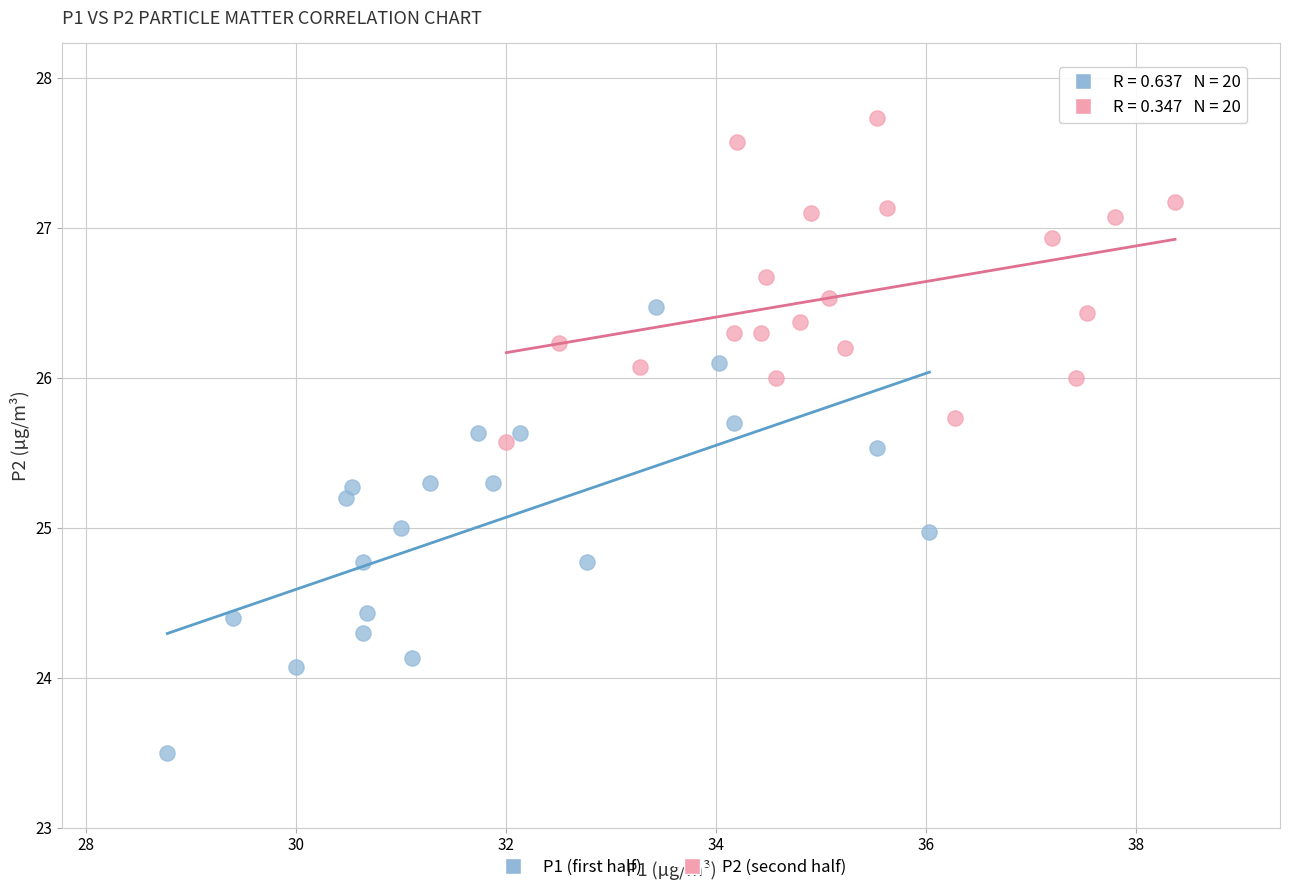

Which series has the largest Y range (max minus min)?

P1 (first half)